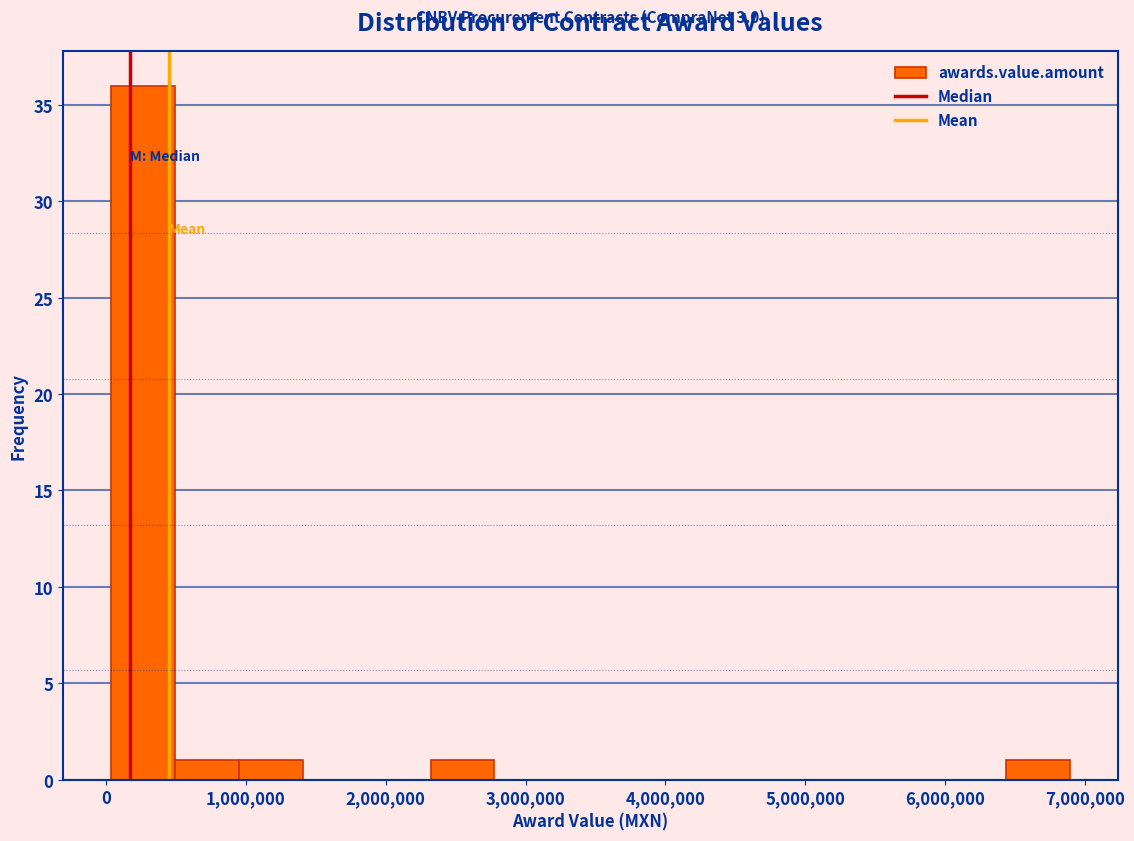

Over which range of the x-axis is the bar tallest?

0 to 500000